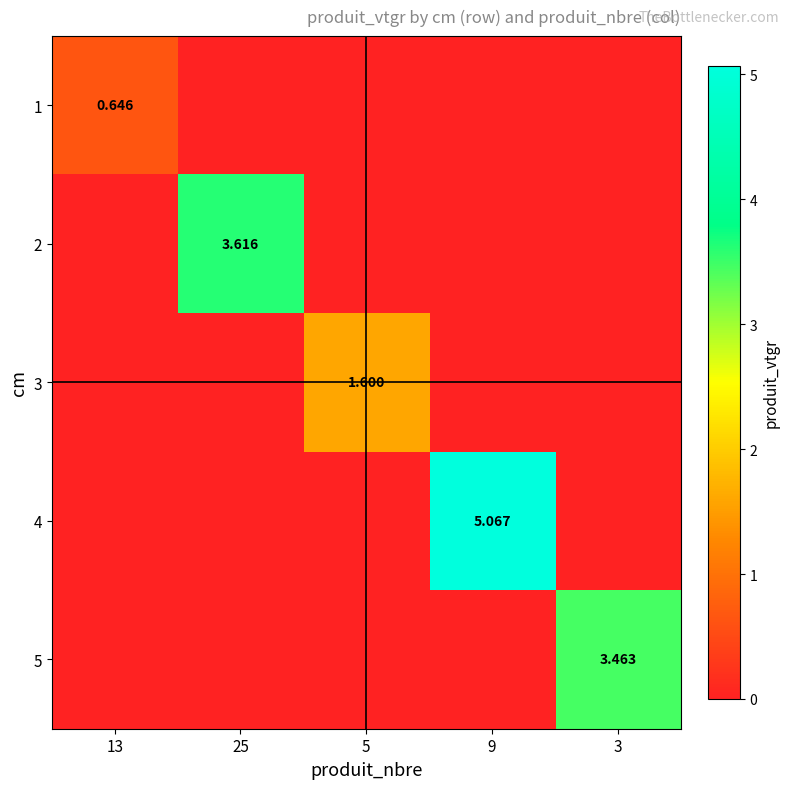

Where is 3 nearest to the value 0?

13